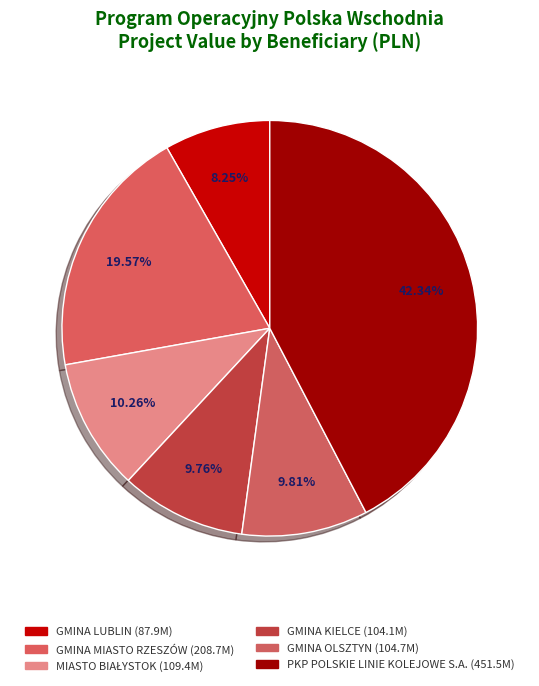

To the nearest percent, what is the difference between the MIASTO BIAŁYSTOK and GMINA LUBLIN slice percentages?

2%